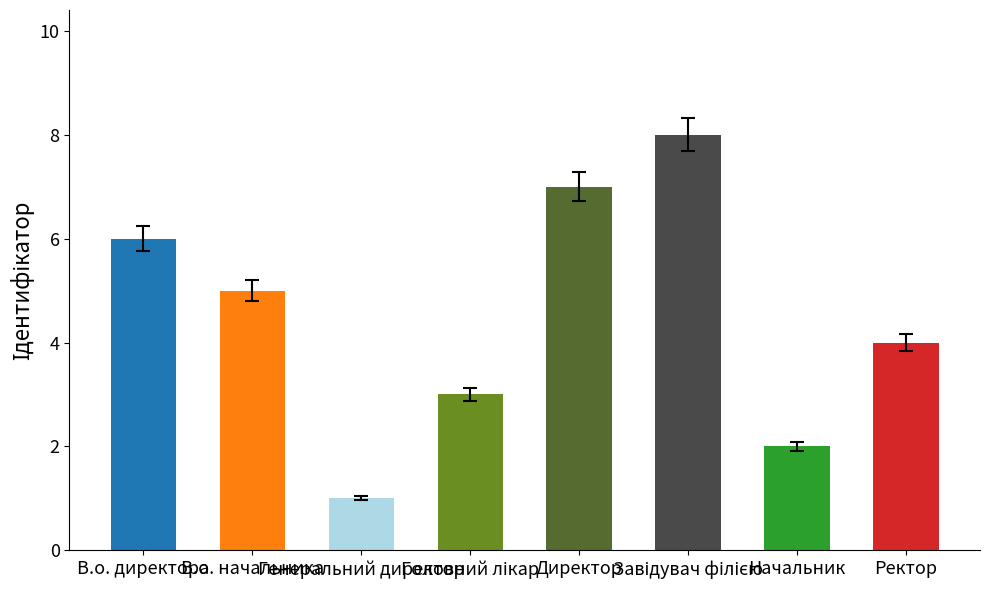

Between Генеральний директор and В.о. начальника, which is larger?

В.о. начальника